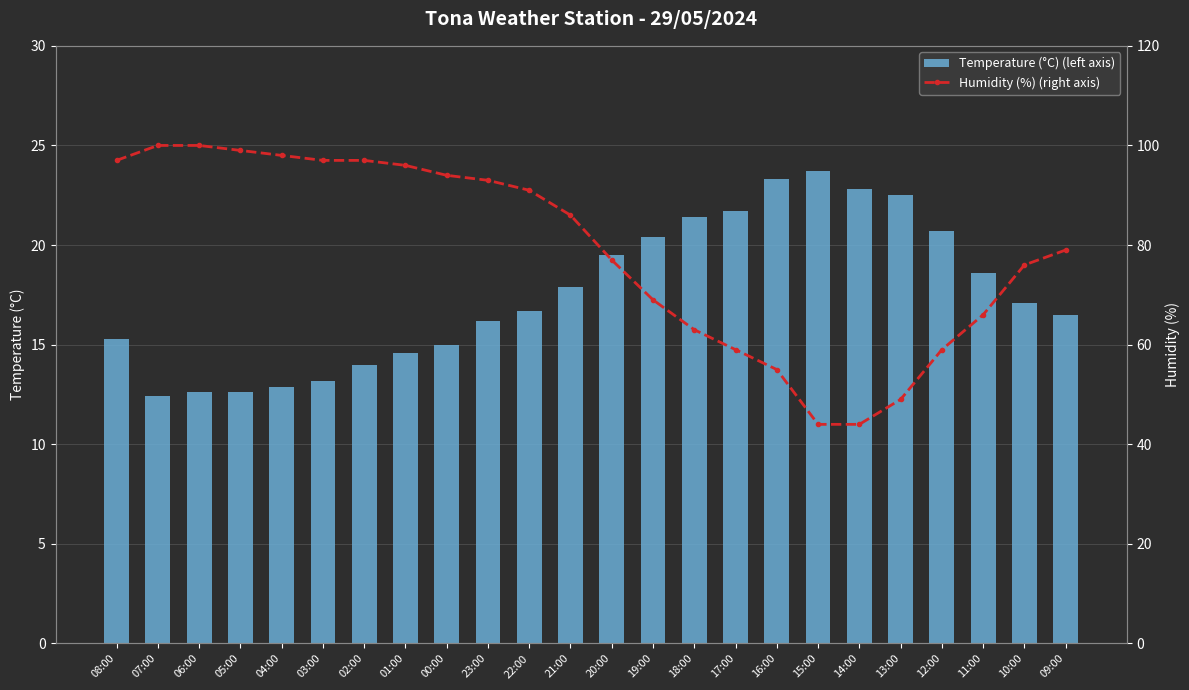

Which category has the lowest value in the Temperature (°C) (left axis) series?

07:00